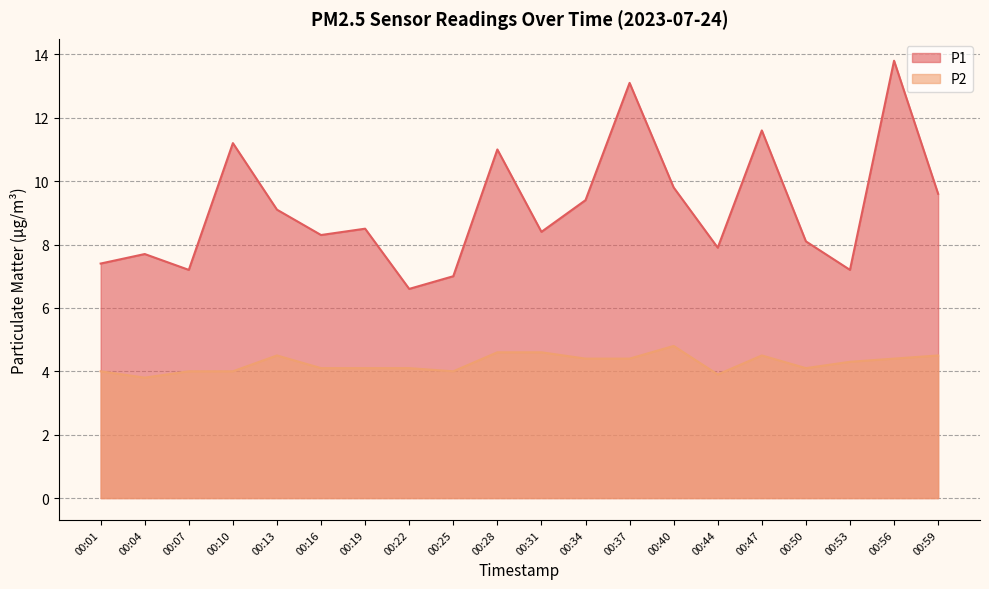

True or false: P2 has a value of 1.8 at 00:50.

False